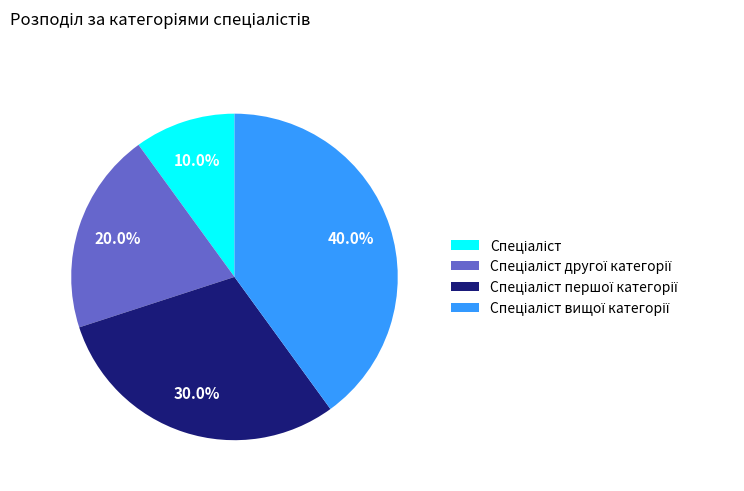

Does any single category account for the majority?

No